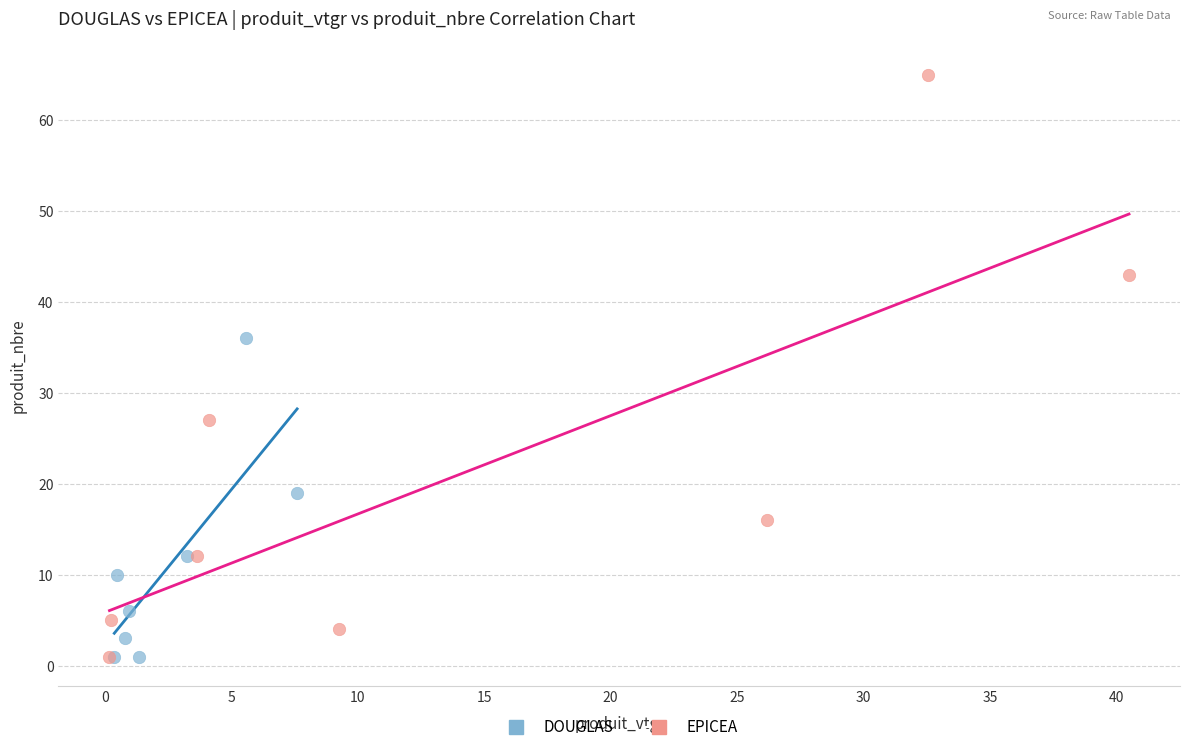

Which series contains the highest Y value?

EPICEA